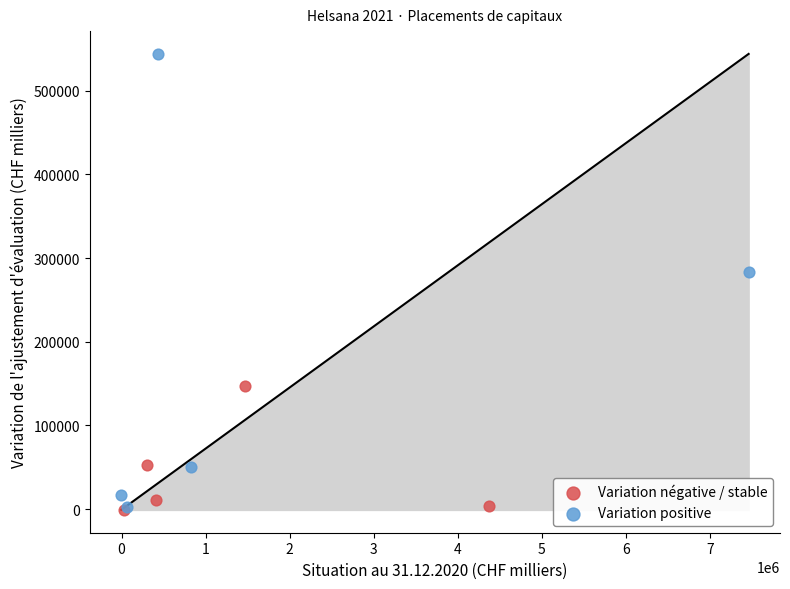

Which series reaches the maximum Y coordinate?

Variation positive